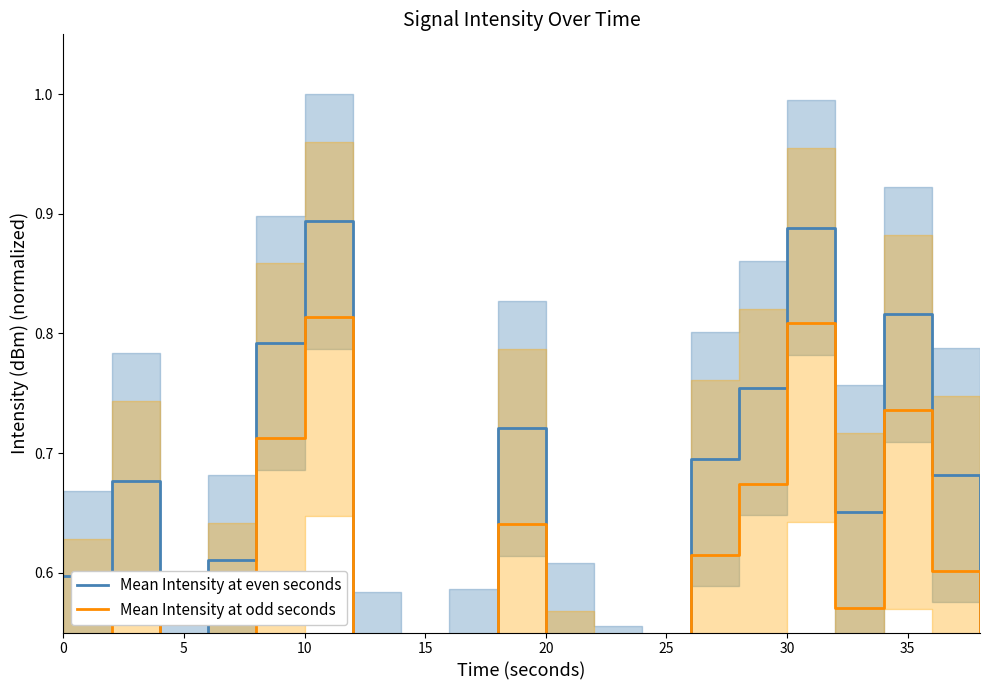

Is it true that Mean Intensity at odd seconds equals 0.8 at 18?

False